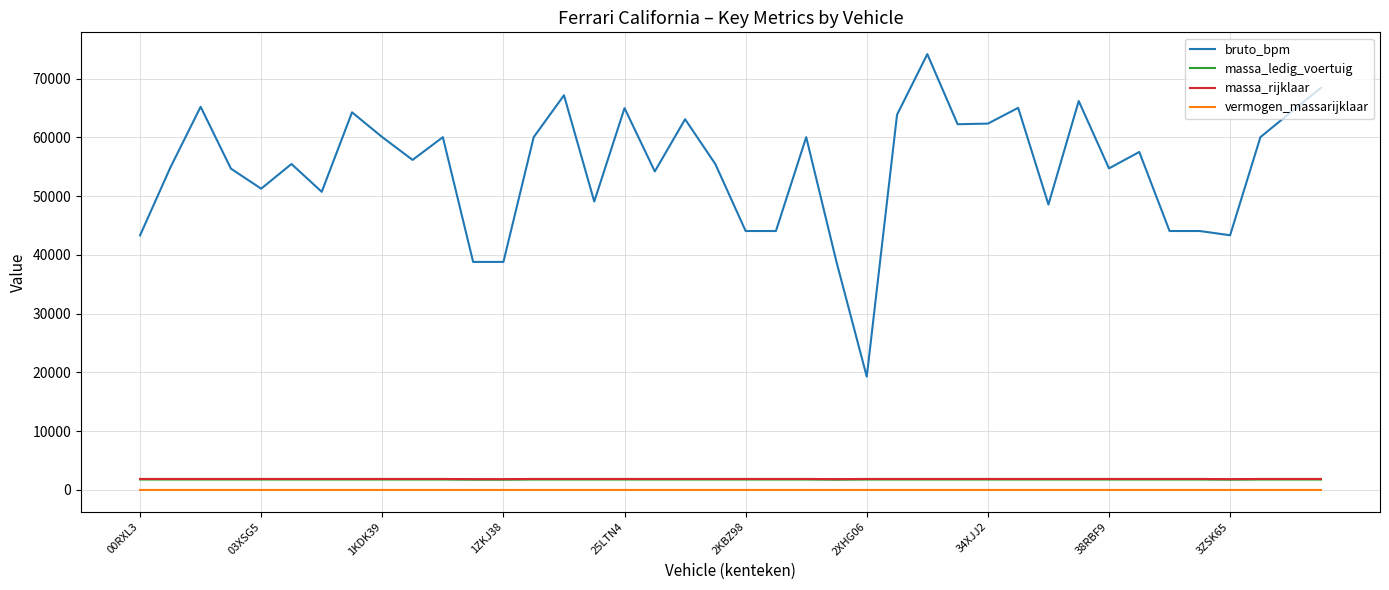

Which series has the largest total across all categories?

bruto_bpm